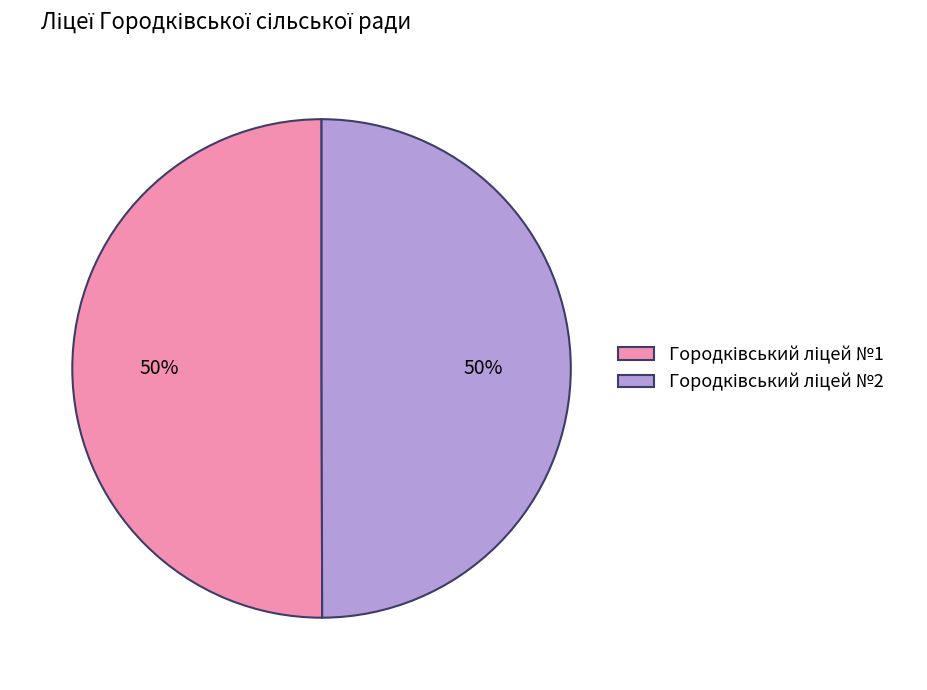

To the nearest percent, what is the average slice percentage?

50%